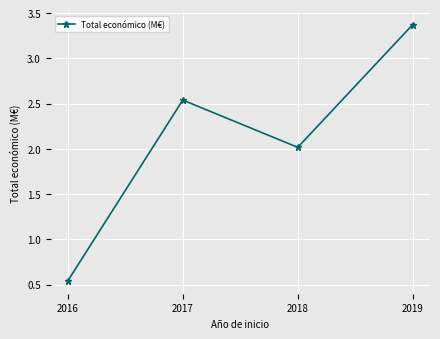

True or false: there are more than 1 points higher than both neighbors.

False